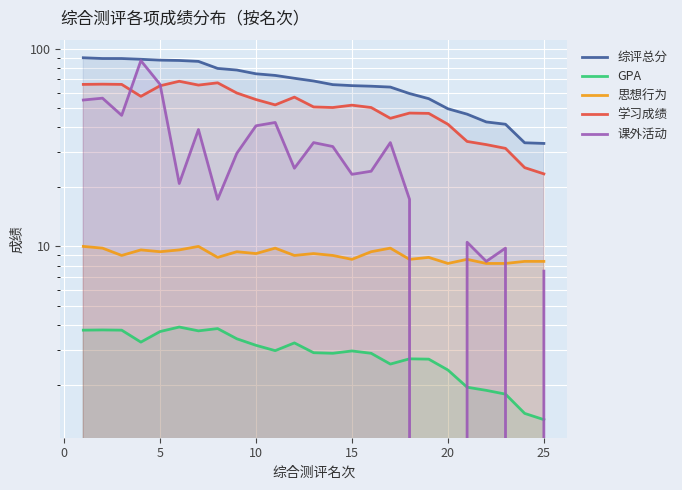

Rank the series by their maximum value, from lowest to highest.

GPA, 思想行为, 学习成绩, 课外活动, 综评总分